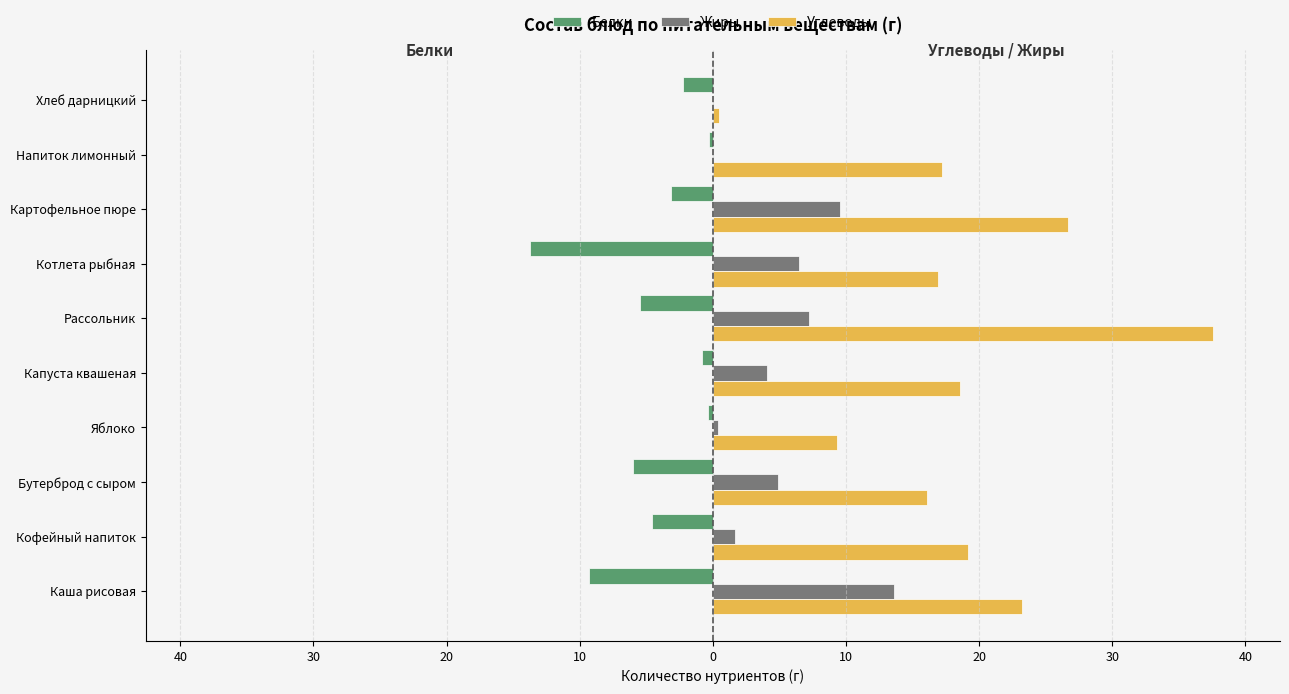

What are all the series names shown in the legend?

Белки, Жиры, Углеводы